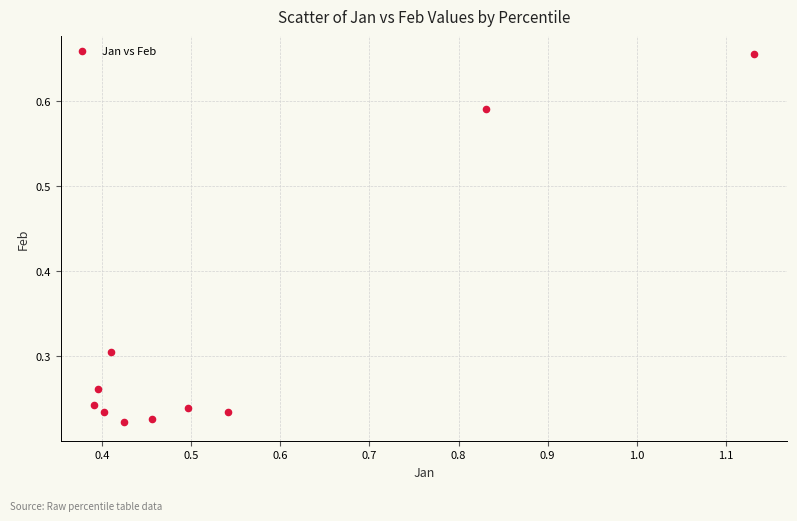

What is the average X value?

0.5